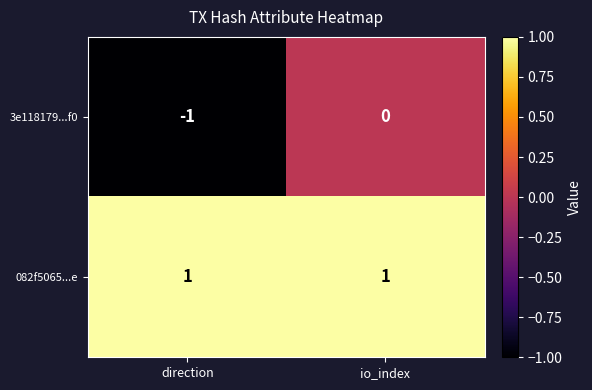

At which label is 3e118179...f0 closest to 0?

io_index